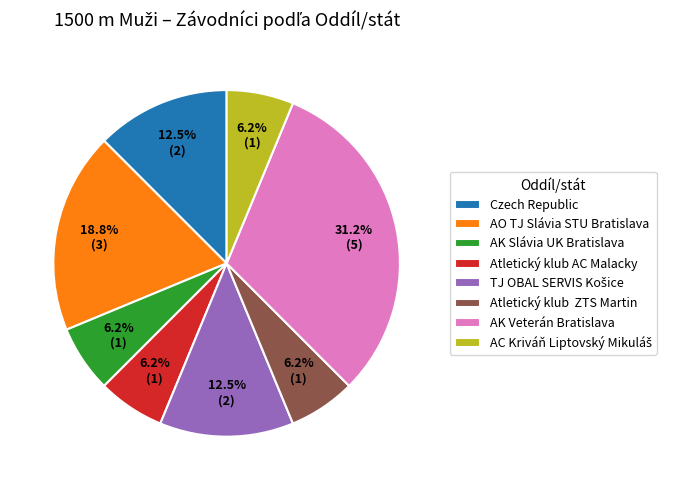

The AO TJ Slávia STU Bratislava slice represents 26% of the pie. True or false?

False